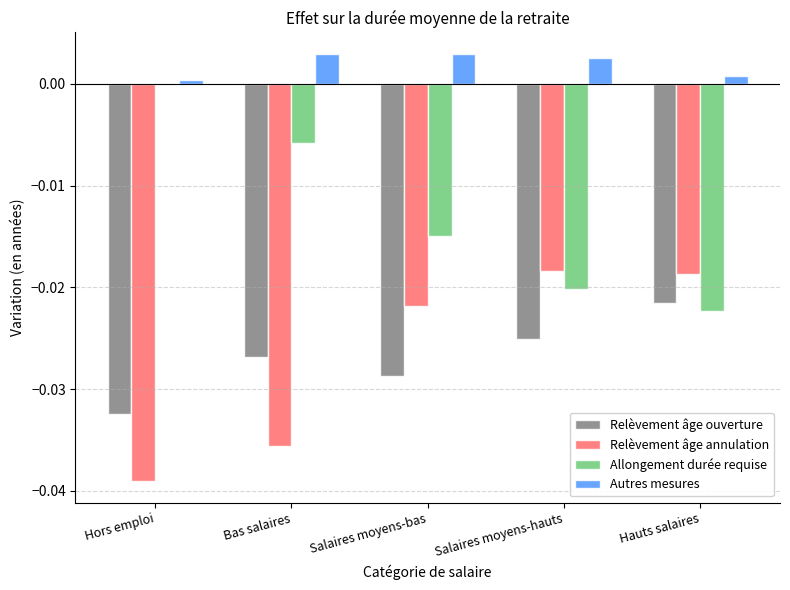

Which series has the largest total across all categories?

Autres mesures